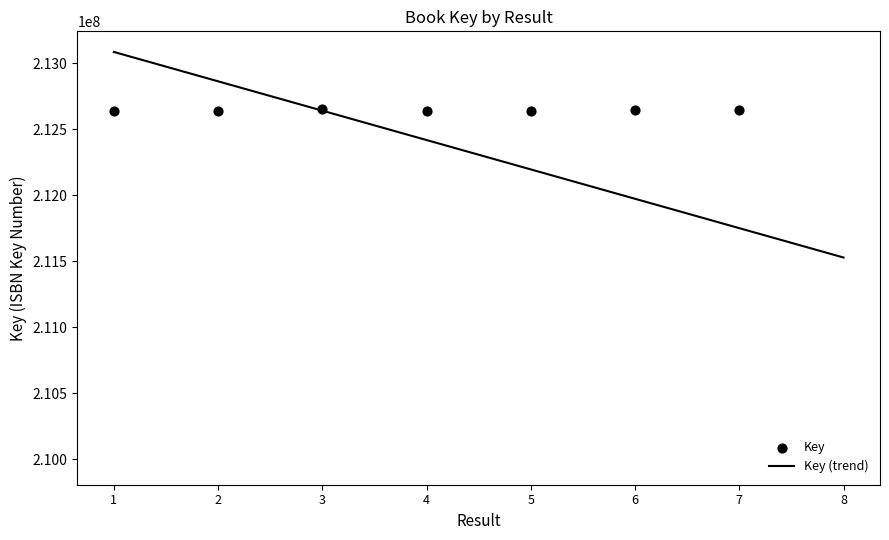

What is the change in value from 4 to 8?

-2670732